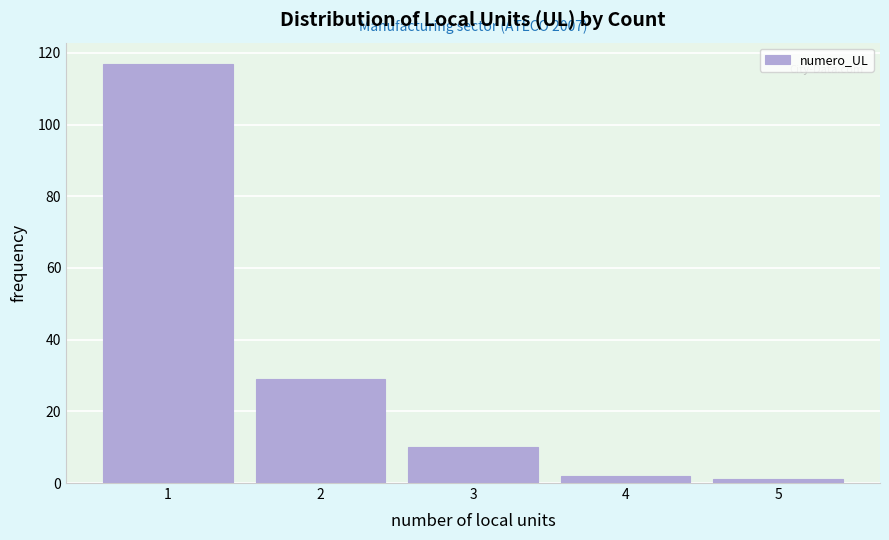

Reading left to right, extract all data points from this chart.

117	29	10	2	1